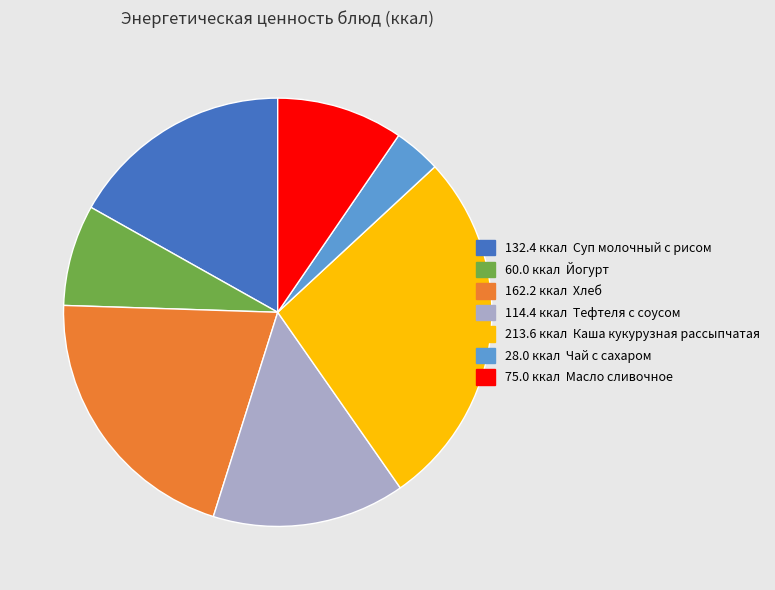

How many segments does this pie chart have?

7